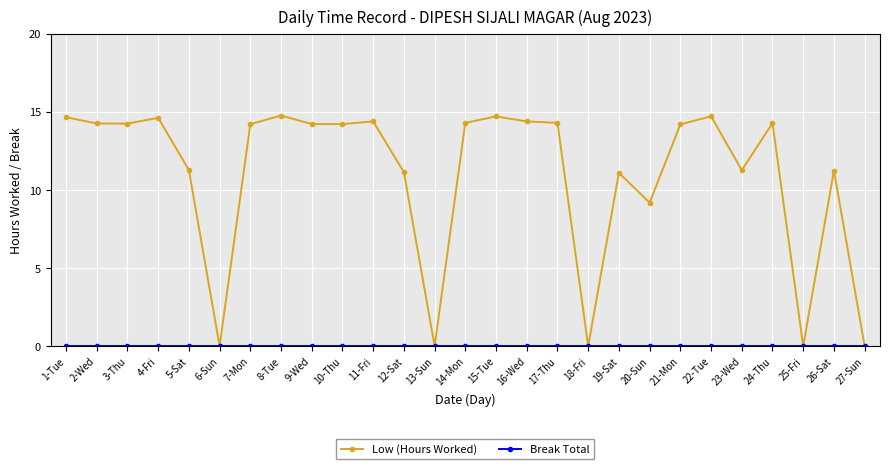

Which series has the largest total across all categories?

Low (Hours Worked)